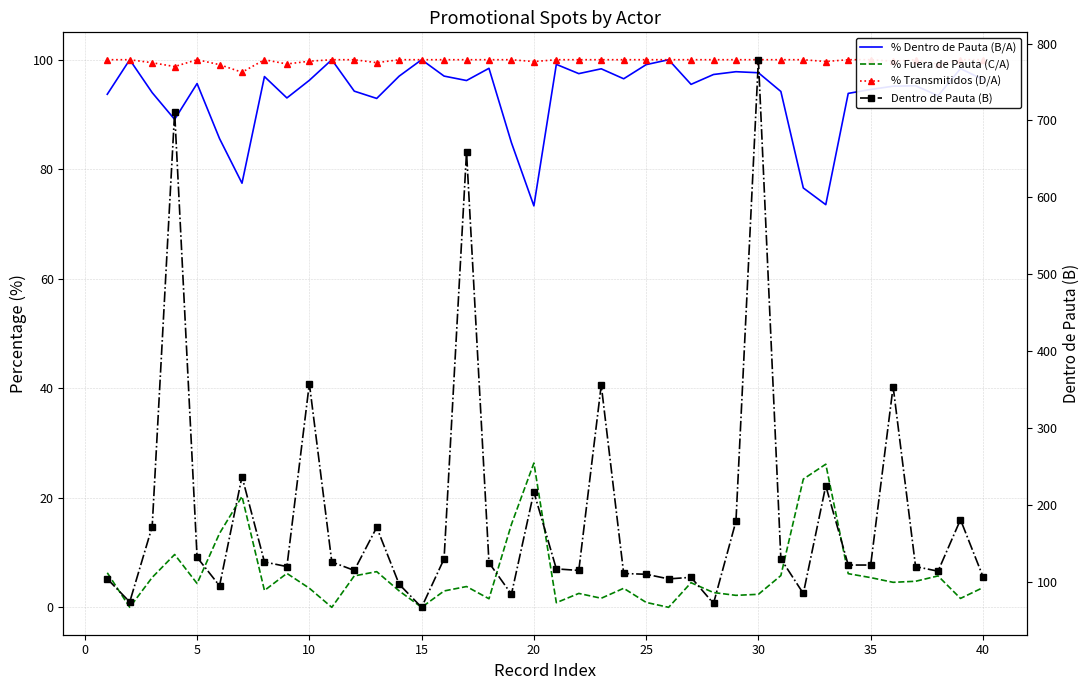

In % Dentro de Pauta (B/A), how many points are higher than both neighbors (excluding endpoints)?

12